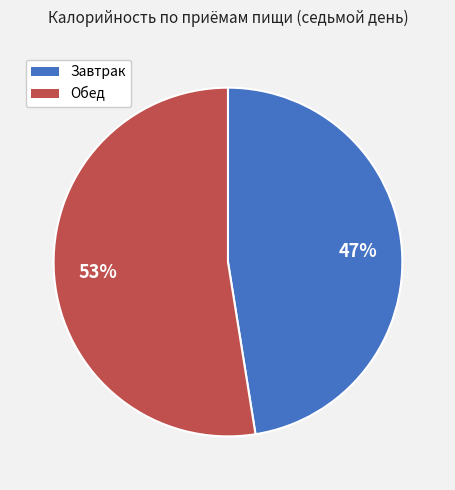

Combined, do Обед and Завтрак account for over 50%?

Yes